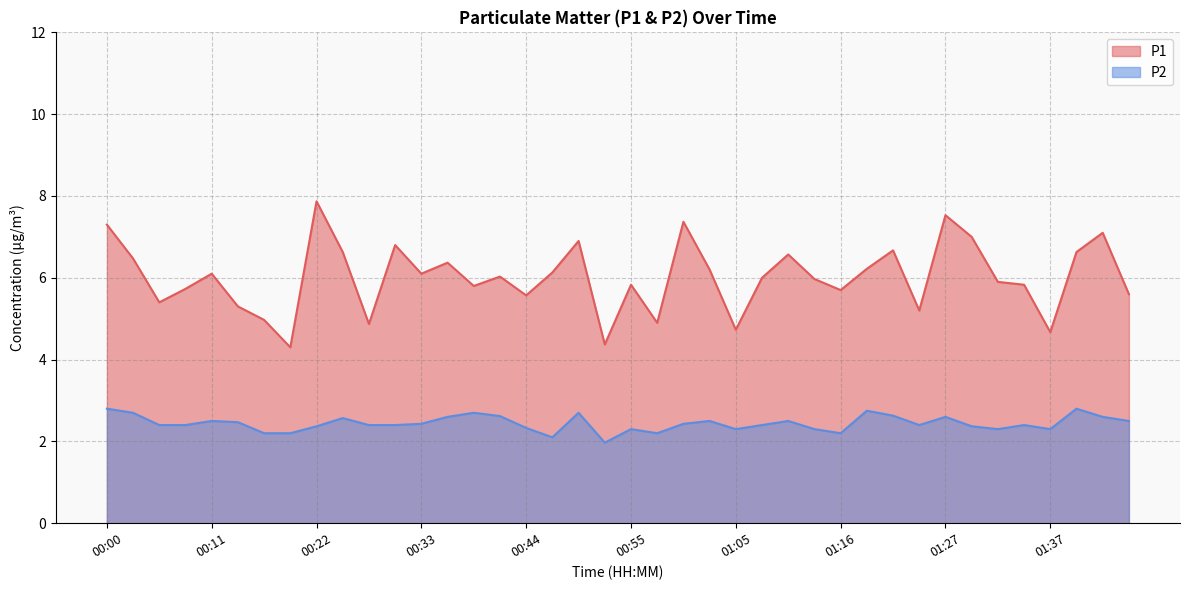

What is the approximate value of P1 at 01:45?

5.6